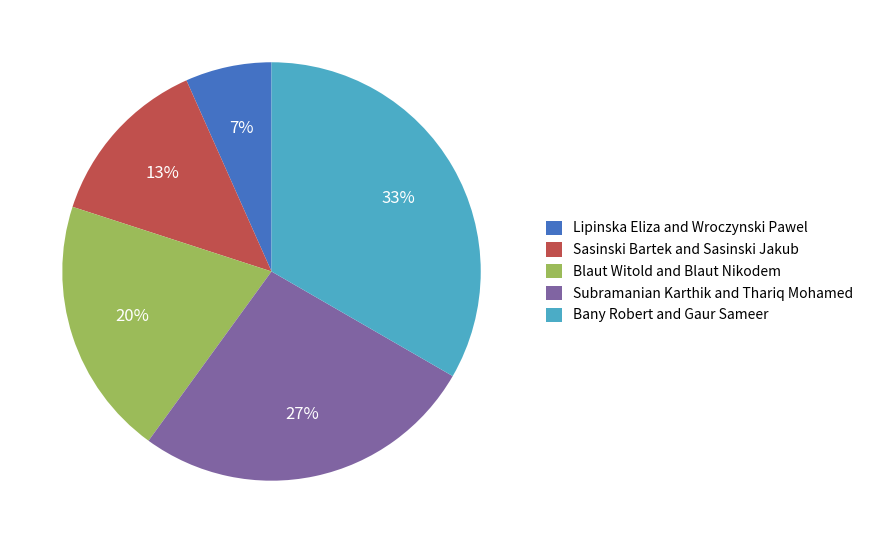

Combined, do Sasinski Bartek and Sasinski Jakub and Lipinska Eliza and Wroczynski Pawel account for over 50%?

No